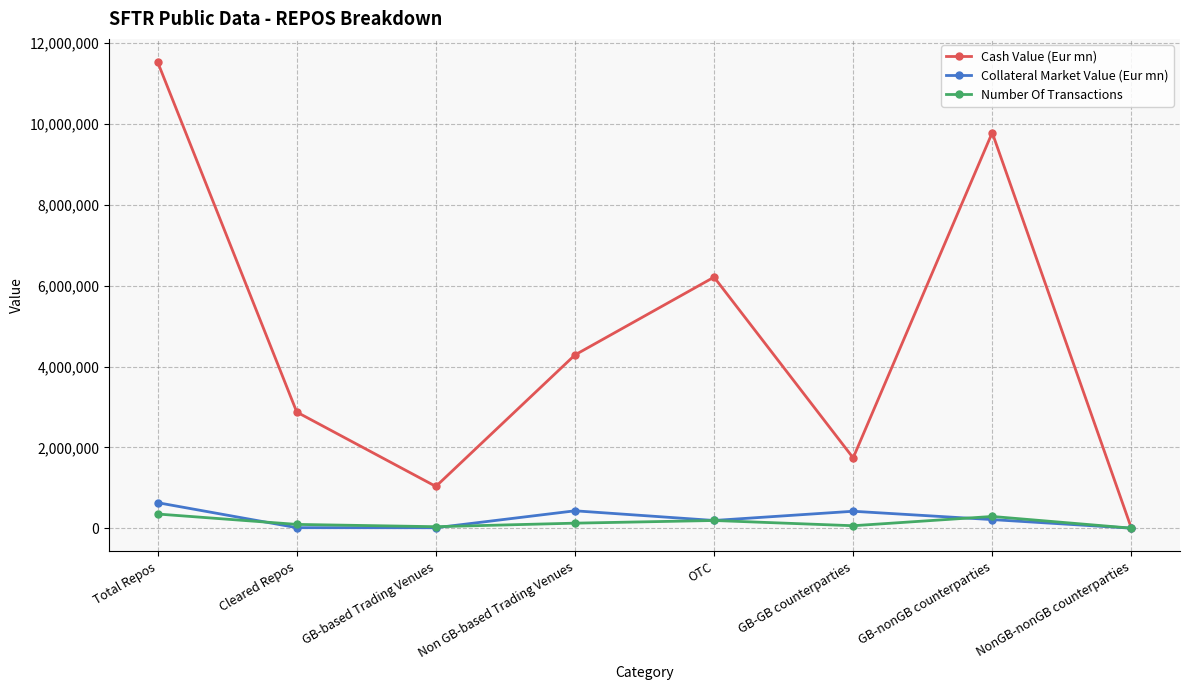

At Non GB-based Trading Venues, list the series in order from largest to smallest.

Cash Value (Eur mn), Collateral Market Value (Eur mn), Number Of Transactions